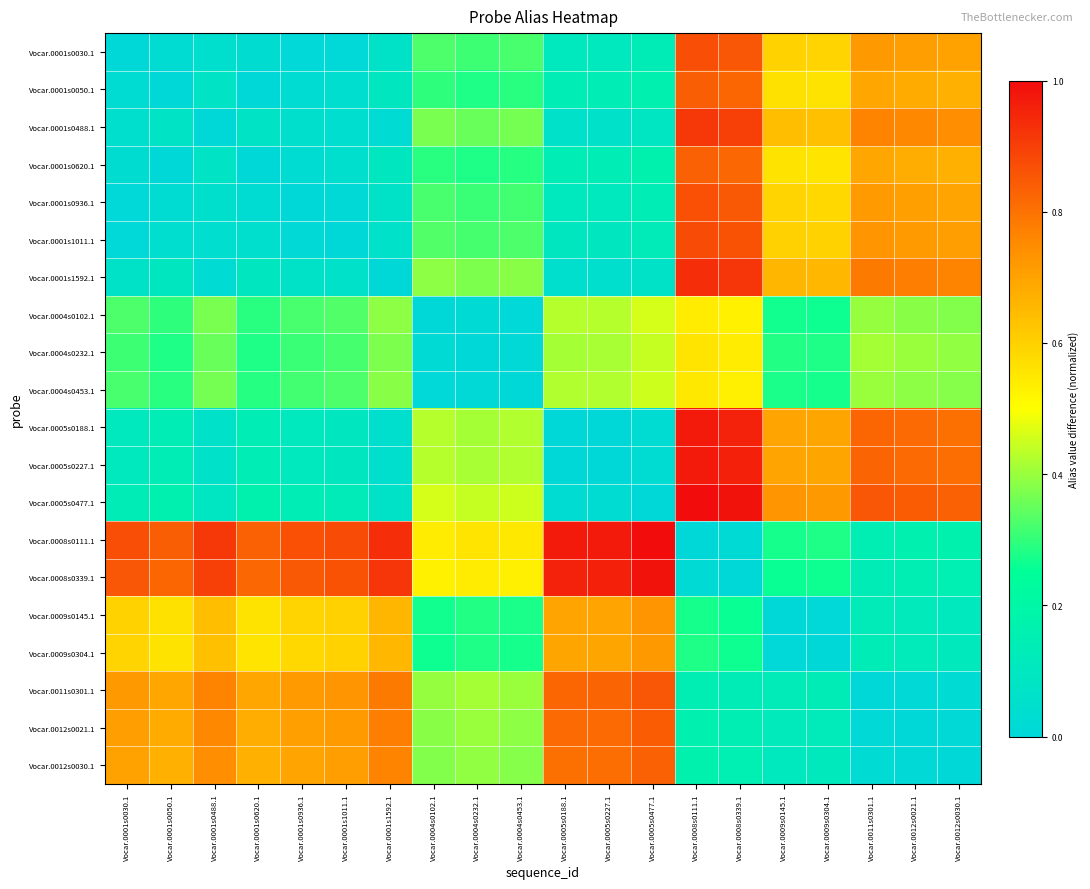

Which series has the widest spread of values?

Vocar.0005s0477.1